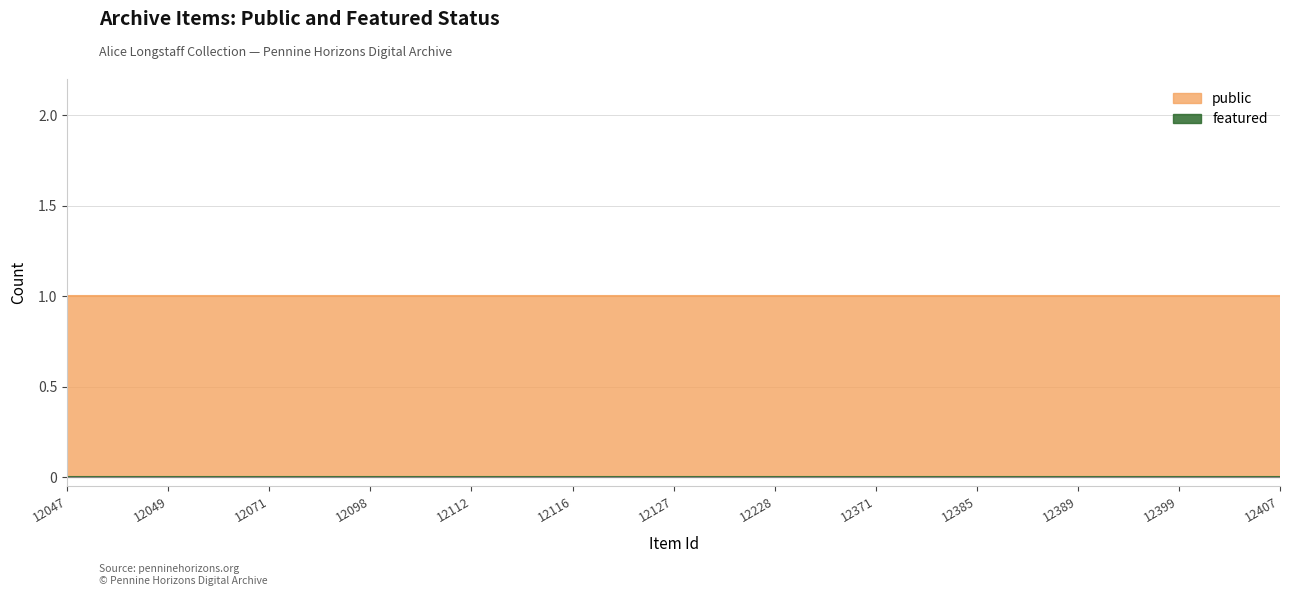

True or false: featured and public cross at least once.

False